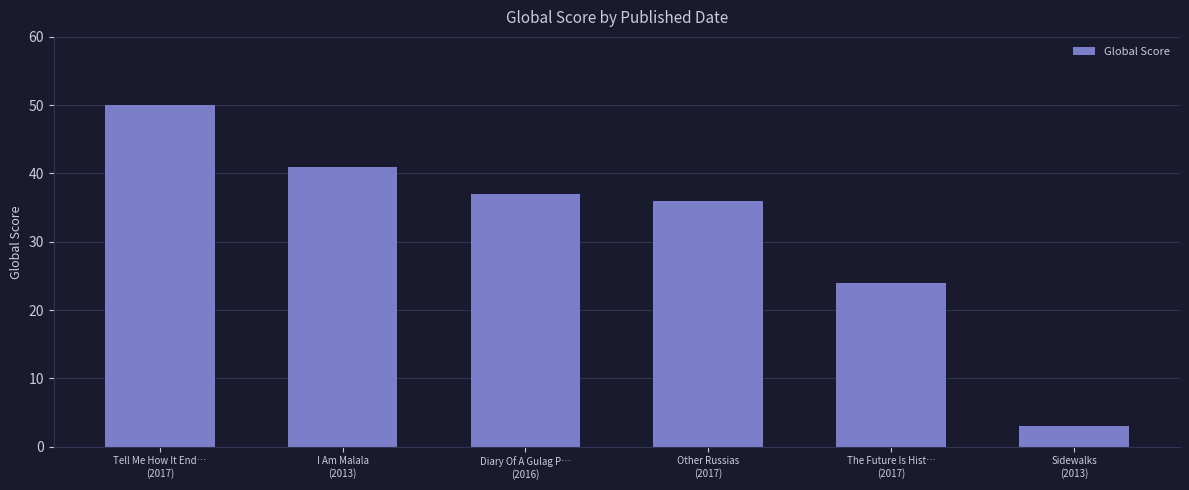

What is the change in value from I Am Malala
(2013) to Other Russias
(2017)?

-5